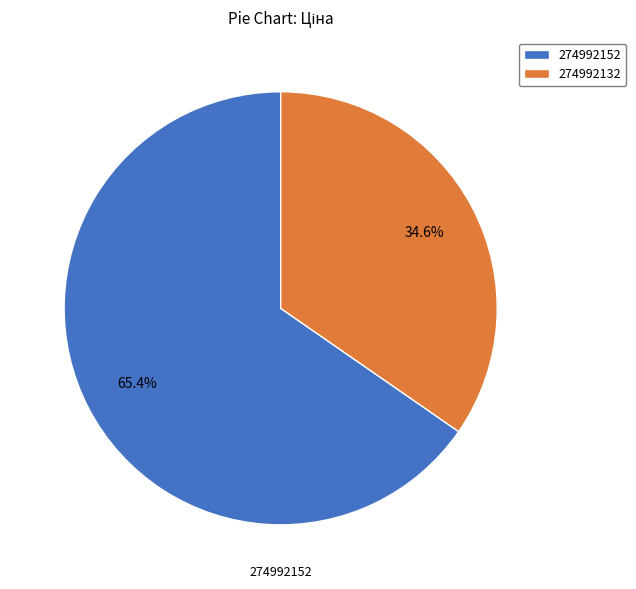

Which slice is the smallest?

274992132